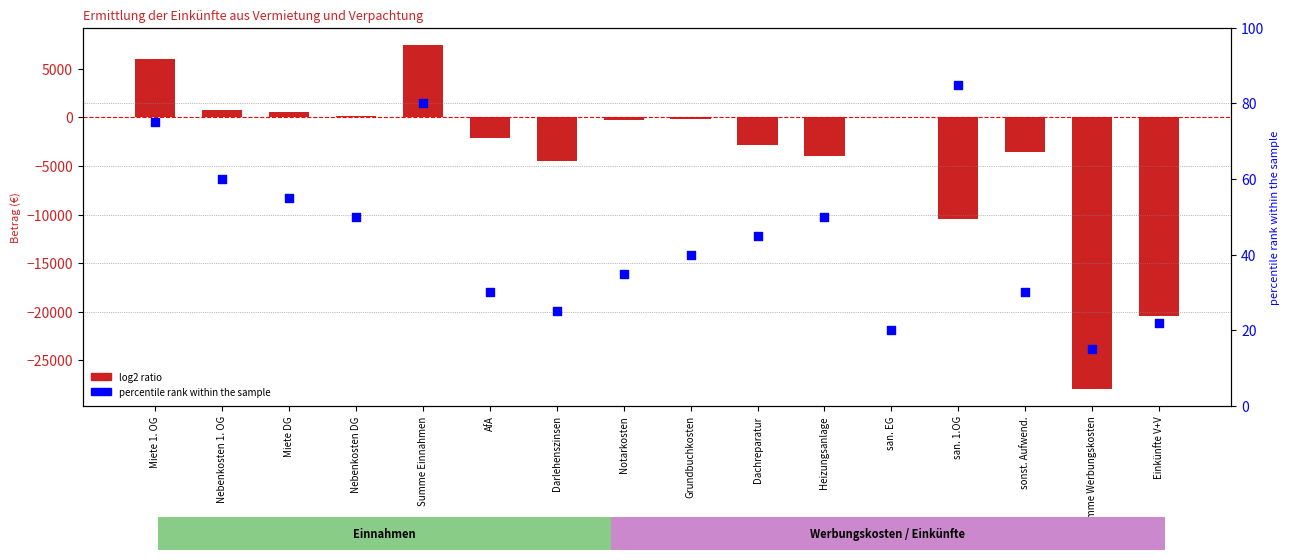

Between Heizungsanlage and Summe Werbungskosten, which is larger?

Heizungsanlage